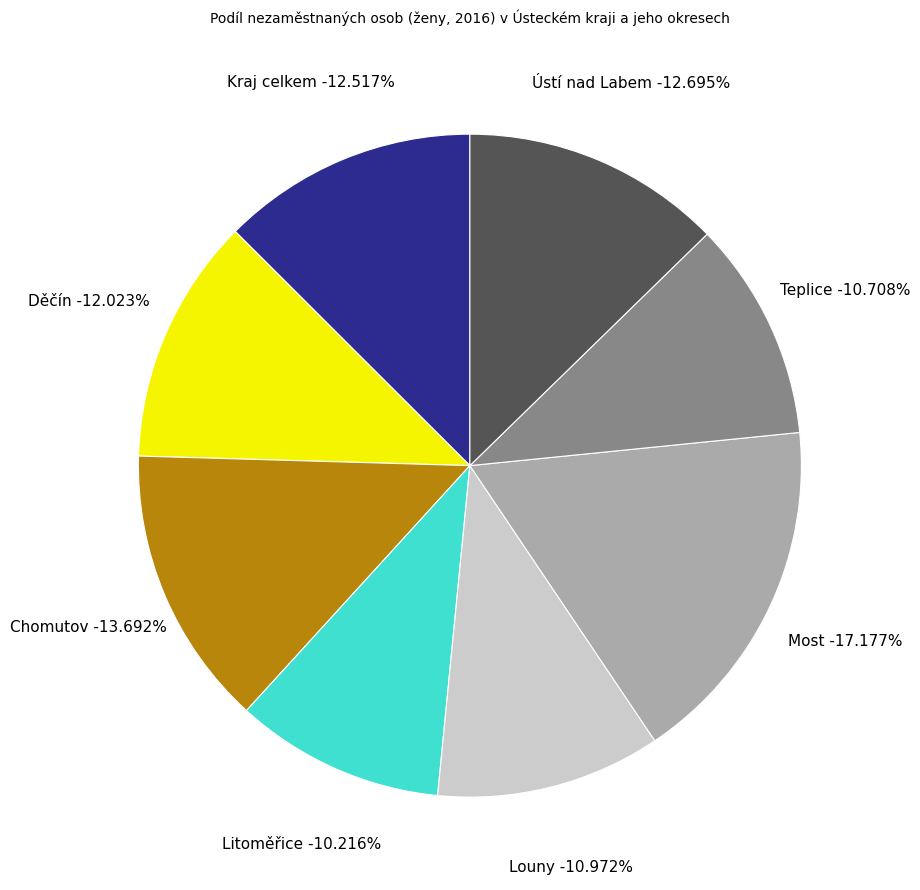

To the nearest percent, what is the combined percentage of Litoměřice and Louny?

21%